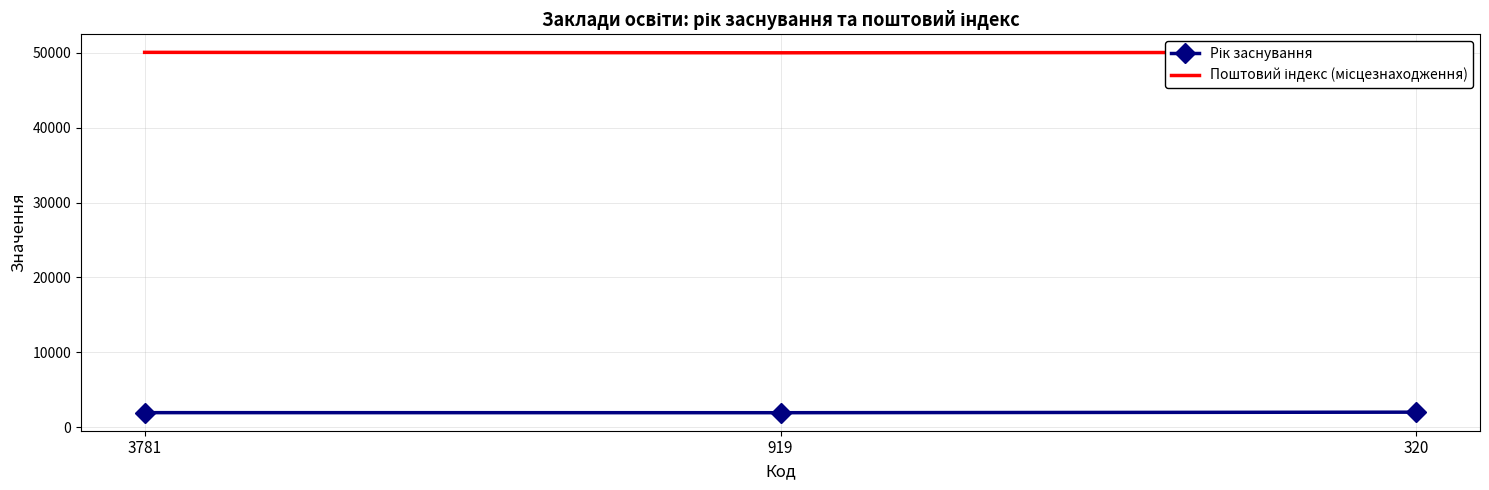

How many distinct data groups are displayed?

2